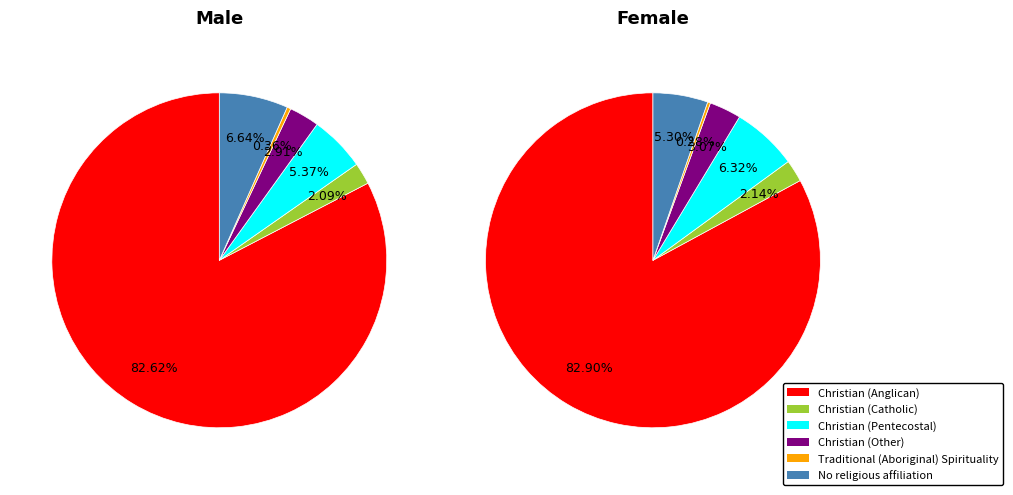

Is there any slice that represents more than half of the pie?

Yes